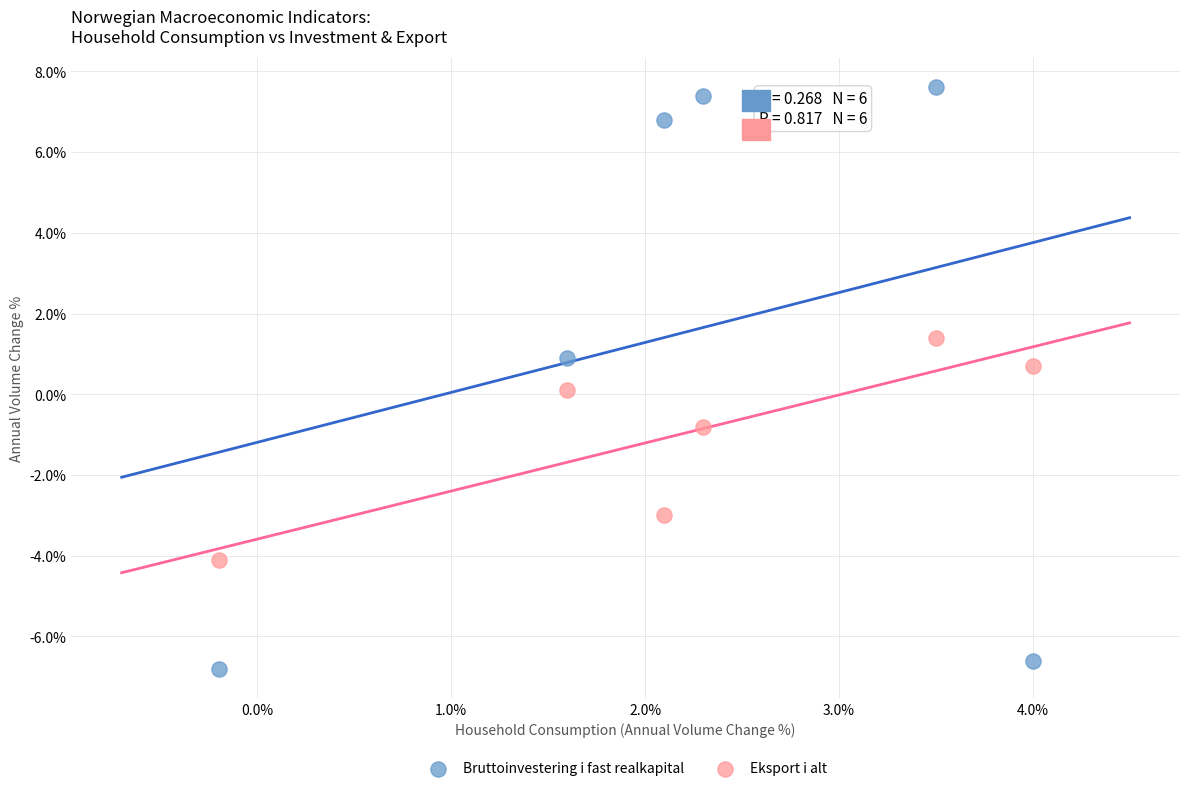

Across all data points, what is the average X value?

2.2